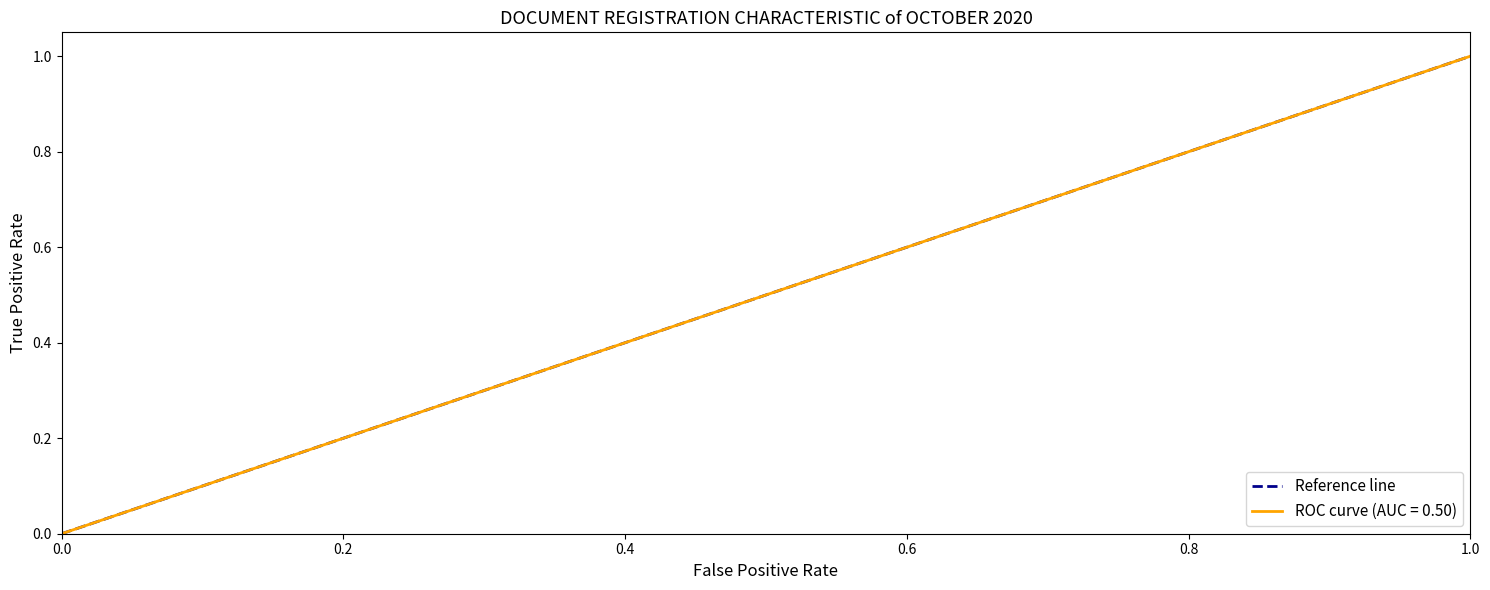

What is the maximum value for ROC curve (AUC = 0.50)?

1.0